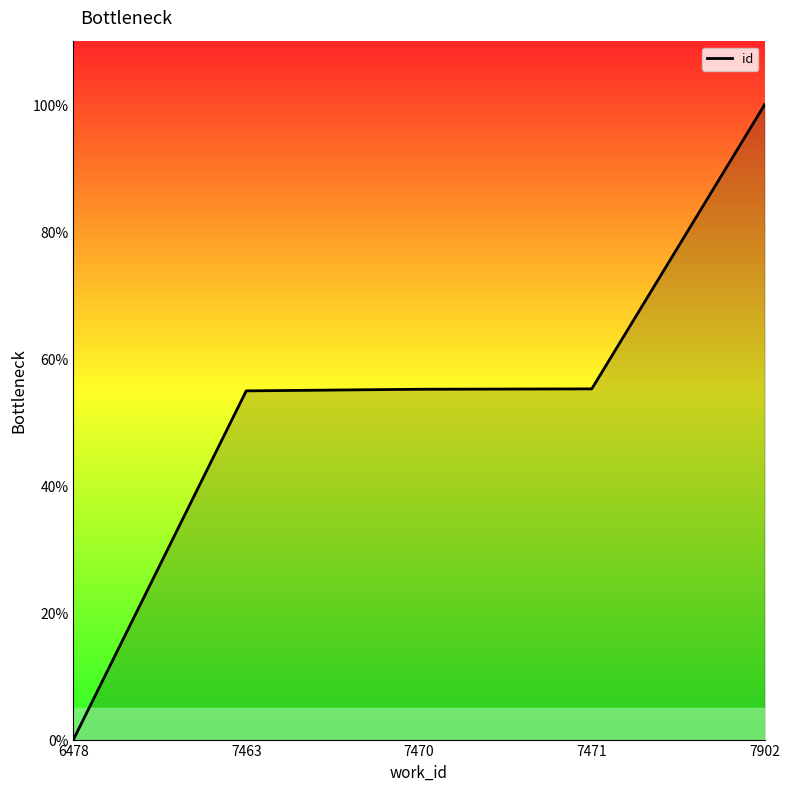

Reading left to right, what are all the values shown in this chart?

6478=0.0	7463=54.9	7470=55.2	7471=55.2	7902=100.0